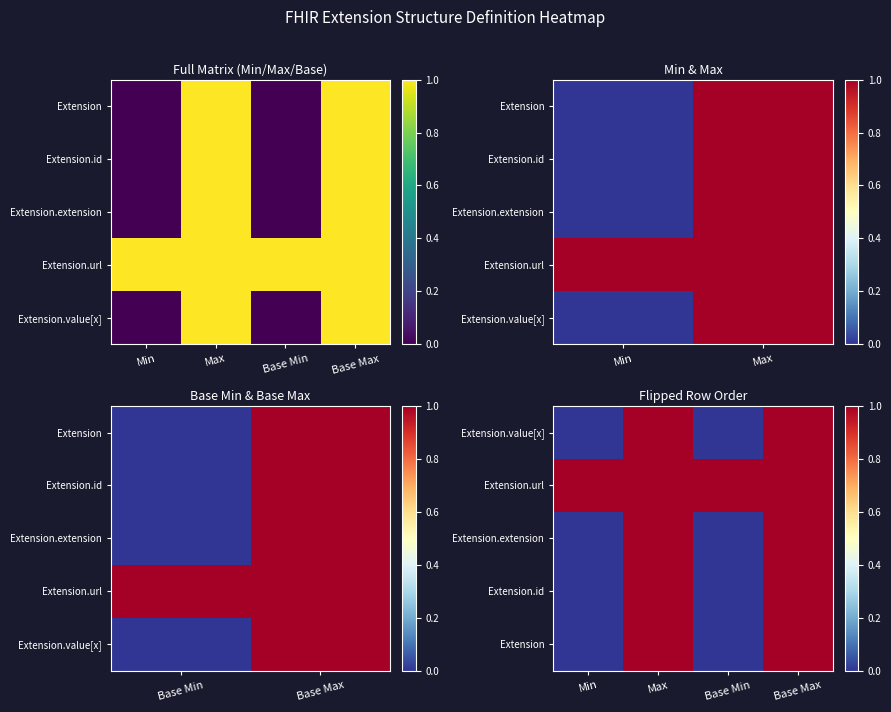

Count the number of categories in the chart.

4